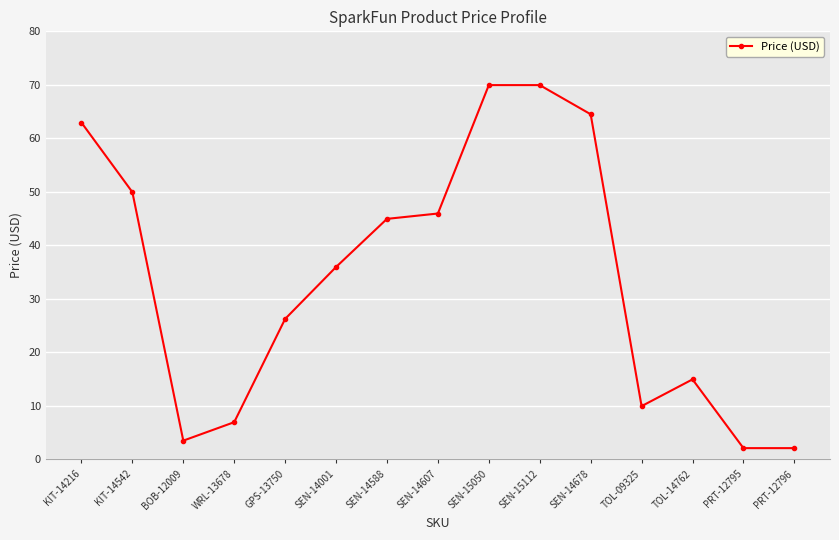

What is the sum of the values at SEN-14588 and GPS-13750?

71.2